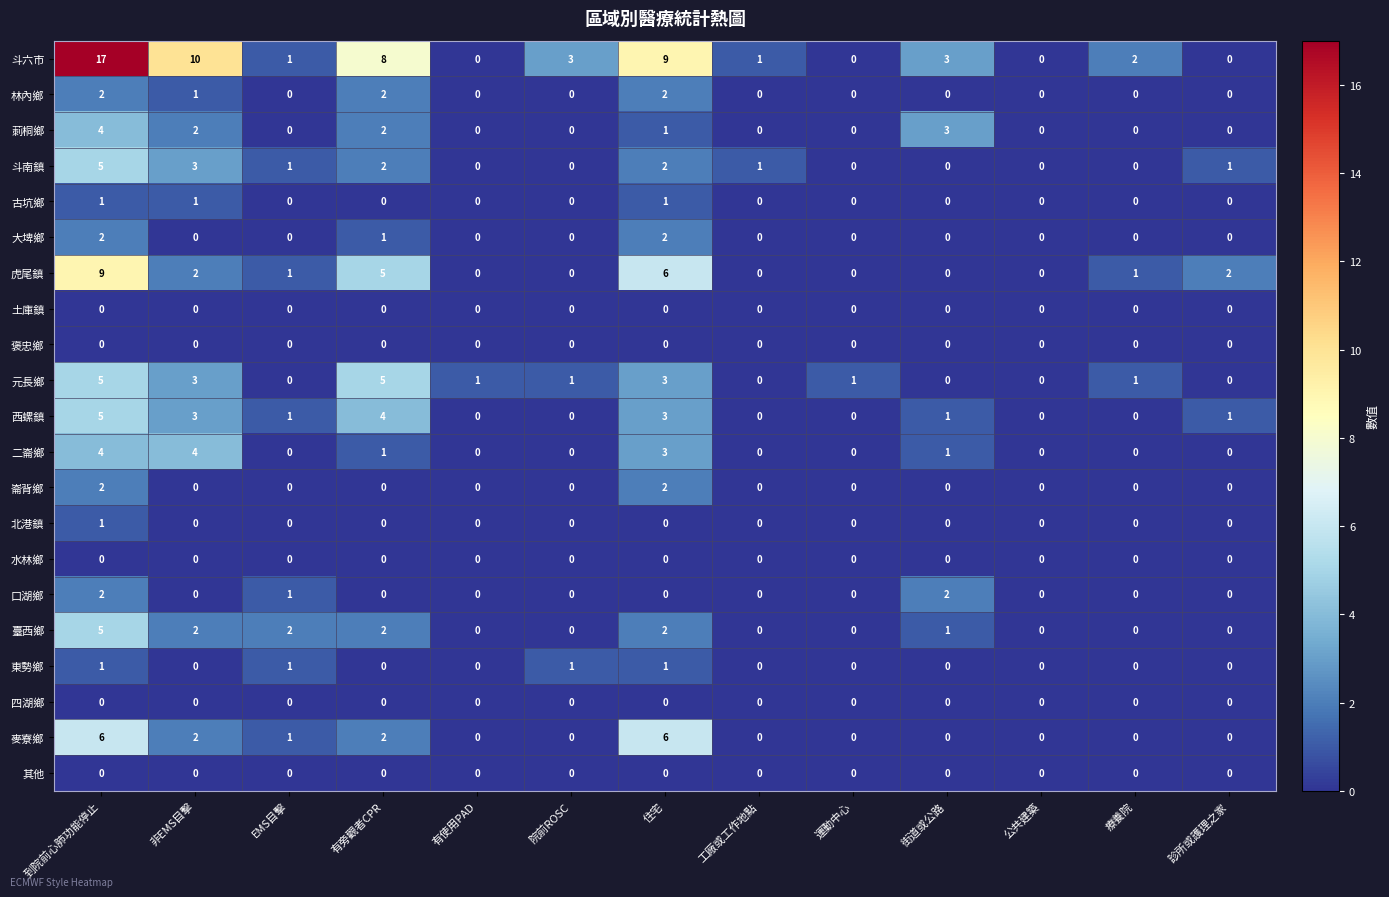

How many 元長鄉 values are between 0 and 3?

11